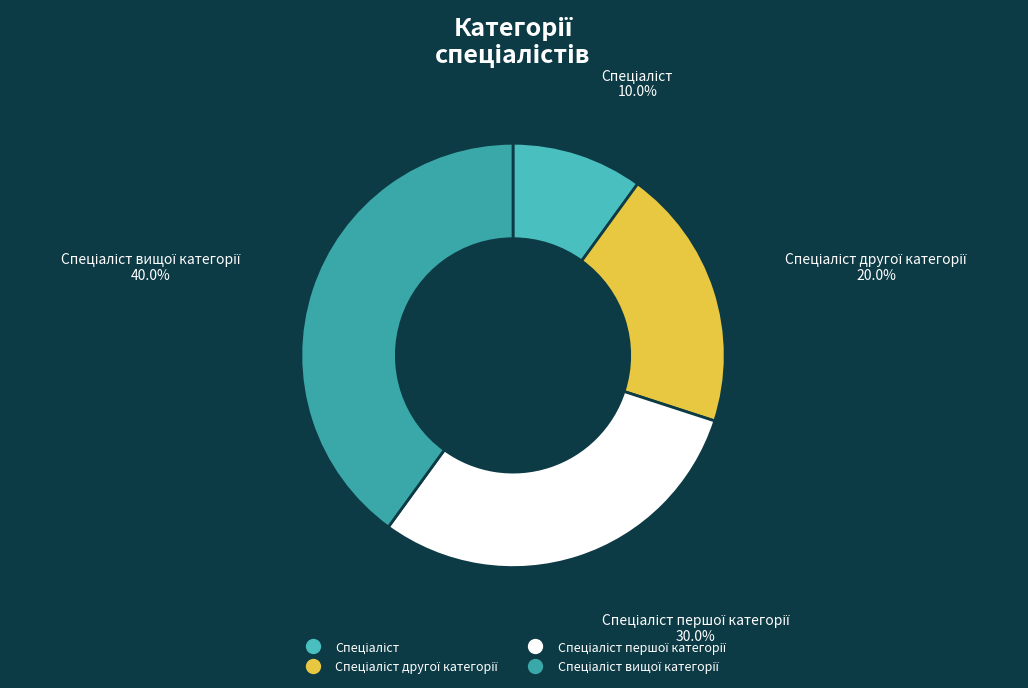

How many slices are in this pie chart?

4